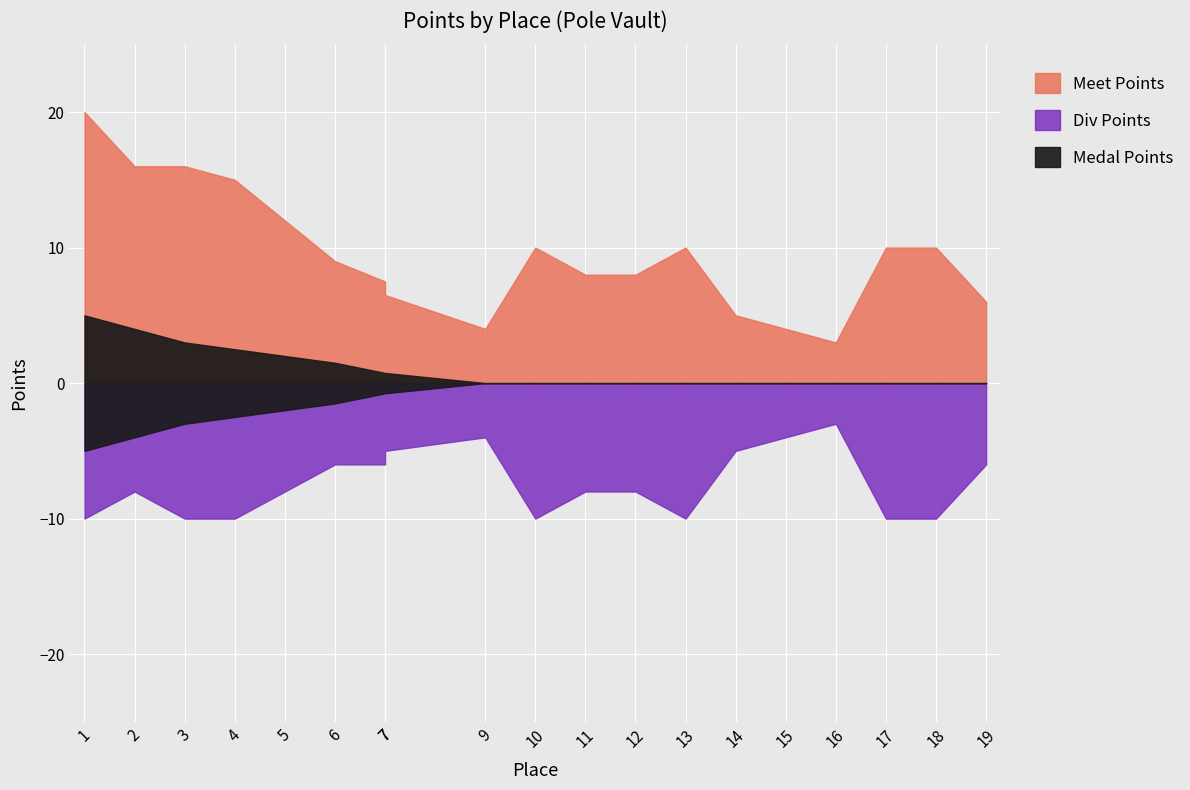

In Meet Points, how many points are lower than both neighbors (excluding endpoints)?

2